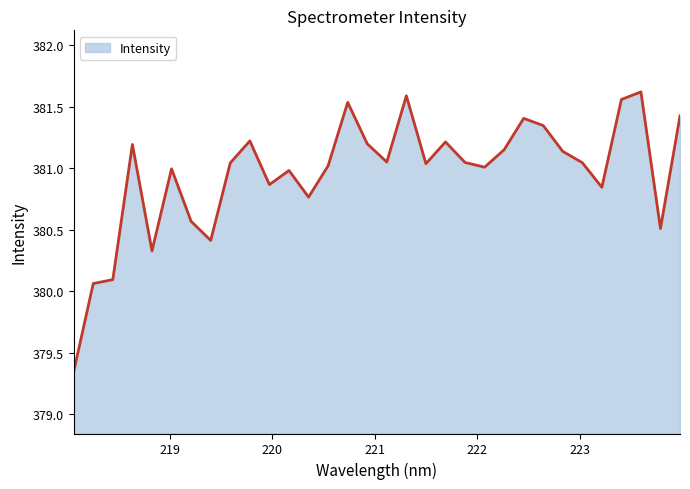

What is the difference between the maximum and minimum values?

2.3